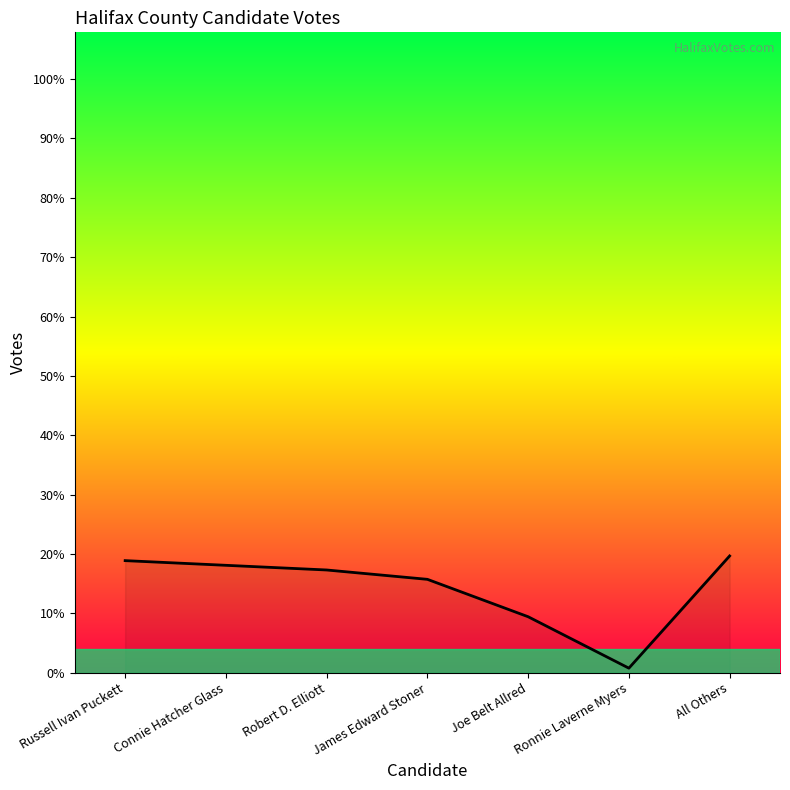

List the labels in order of value, largest first.

All Others, Russell Ivan Puckett, Connie Hatcher Glass, Robert D. Elliott, James Edward Stoner, Joe Belt Allred, Ronnie Laverne Myers